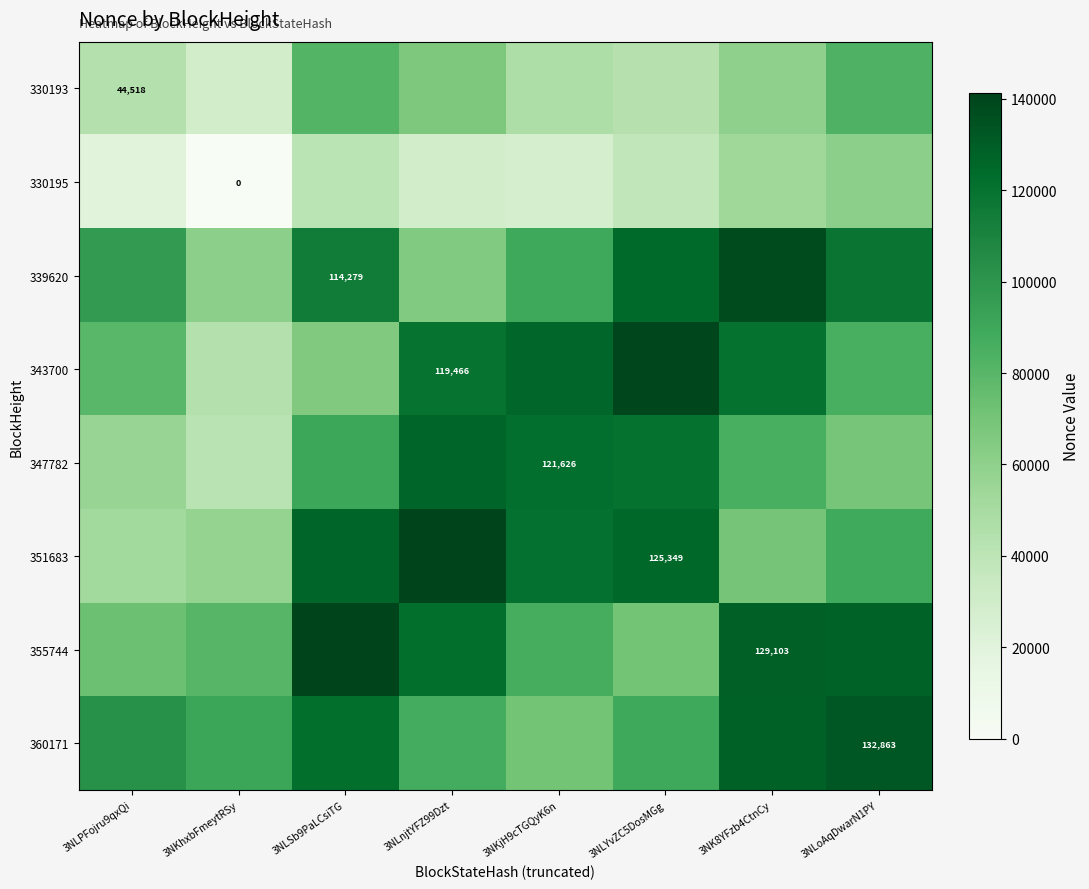

How many data points in 330193 are less than 60031?

4